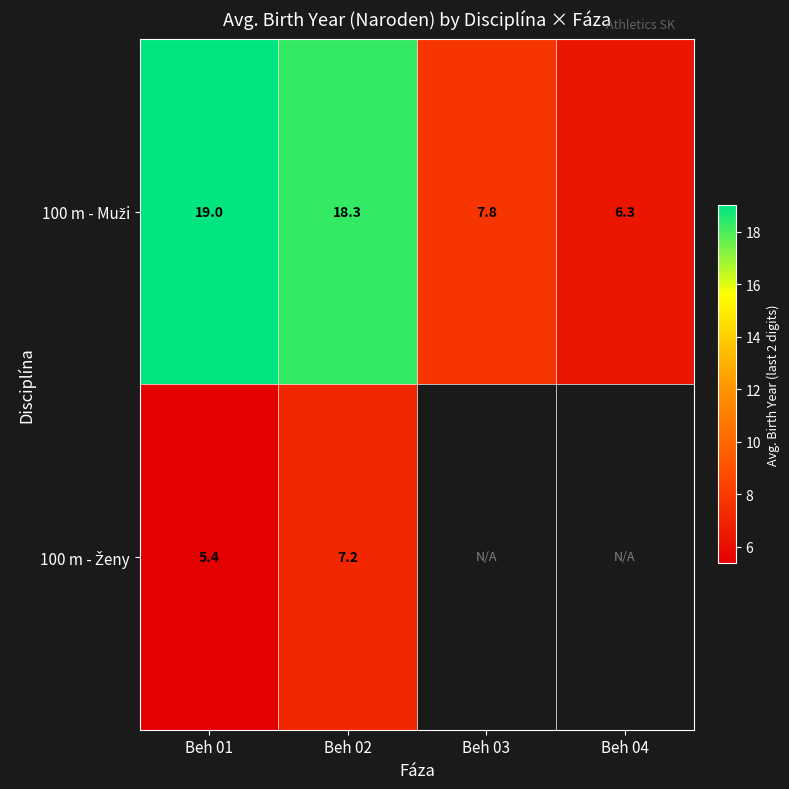

What is the total value across all series at Beh 01?

24.4